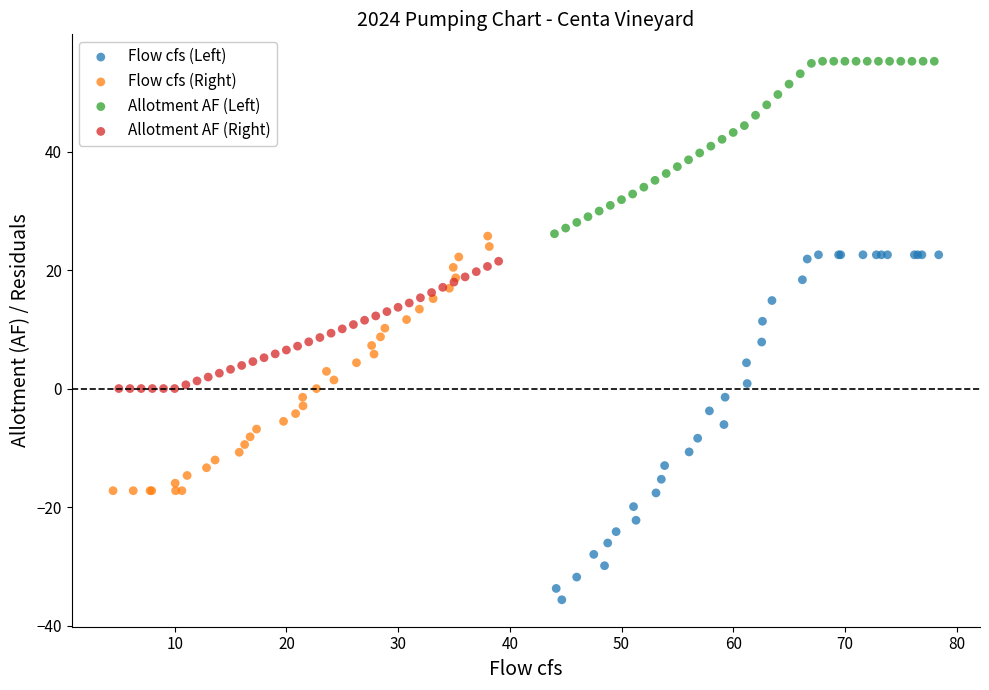

Which series reaches the maximum Y coordinate?

Allotment AF (Left)